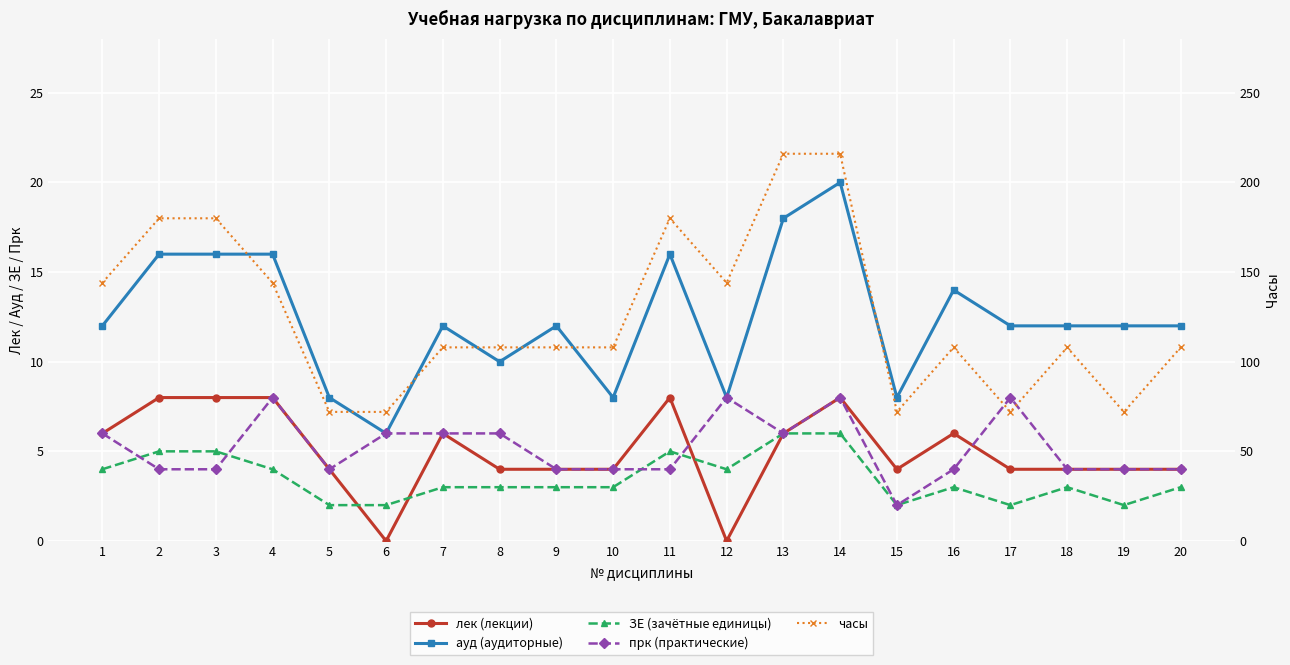

Reading right to left, transcribe all the data shown in this chart.

лек (лекции): 20=4	19=4	18=4	17=4	16=6	15=4	14=8	13=6	12=0	11=8	10=4	9=4	8=4	7=6	6=0	5=4	4=8	3=8	2=8	1=6
ауд (аудиторные): 20=12	19=12	18=12	17=12	16=14	15=8	14=20	13=18	12=8	11=16	10=8	9=12	8=10	7=12	6=6	5=8	4=16	3=16	2=16	1=12
ЗЕ (зачётные единицы): 20=3	19=2	18=3	17=2	16=3	15=2	14=6	13=6	12=4	11=5	10=3	9=3	8=3	7=3	6=2	5=2	4=4	3=5	2=5	1=4
прк (практические): 20=4	19=4	18=4	17=8	16=4	15=2	14=8	13=6	12=8	11=4	10=4	9=4	8=6	7=6	6=6	5=4	4=8	3=4	2=4	1=6
часы: 20=108	19=72	18=108	17=72	16=108	15=72	14=216	13=216	12=144	11=180	10=108	9=108	8=108	7=108	6=72	5=72	4=144	3=180	2=180	1=144